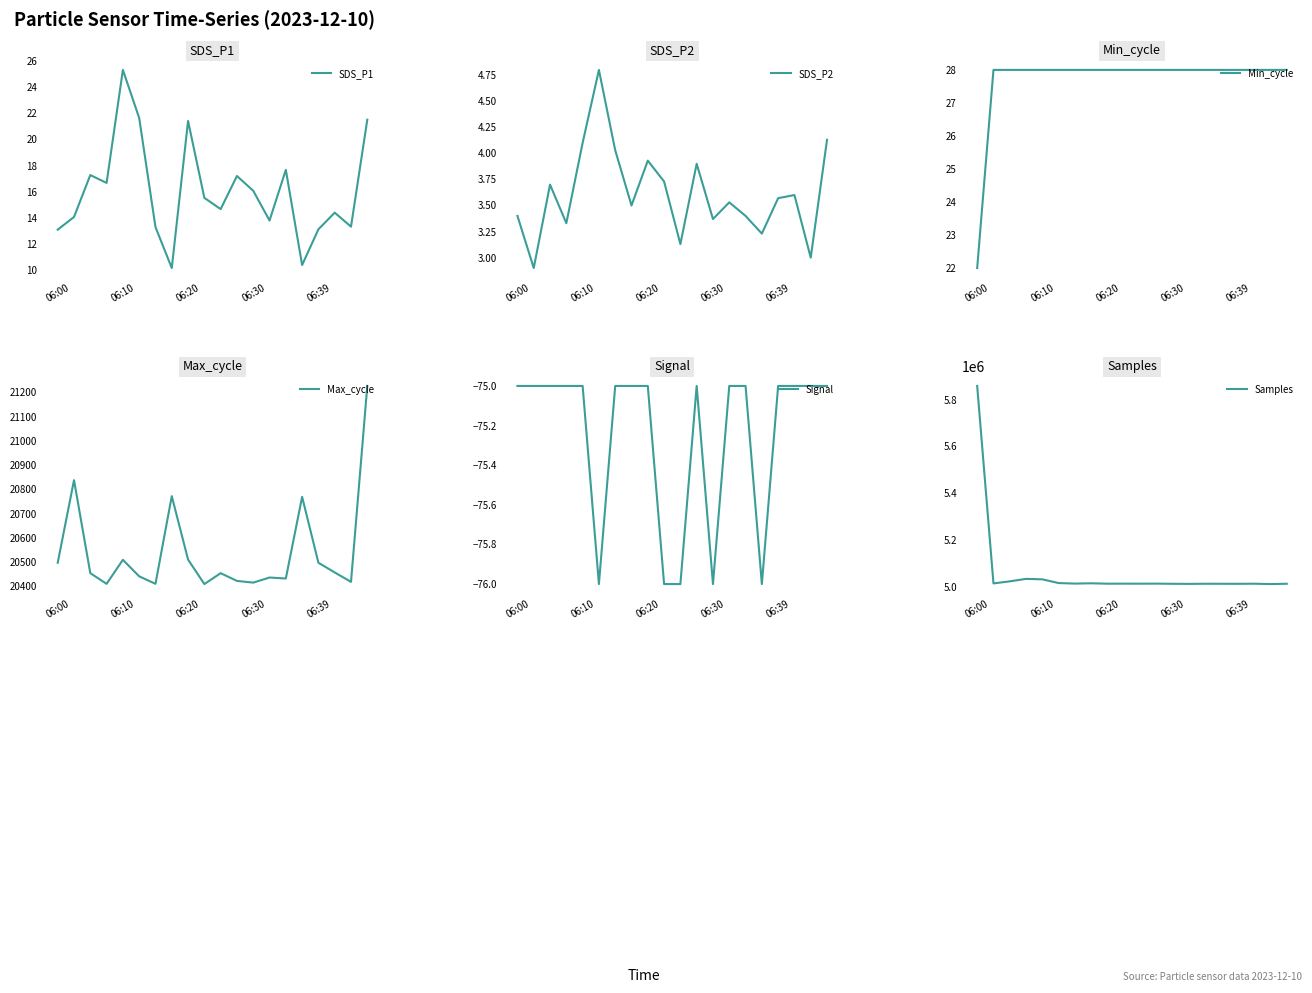

The SDS_P1 series shows 15.5 at 9. True or false?

True